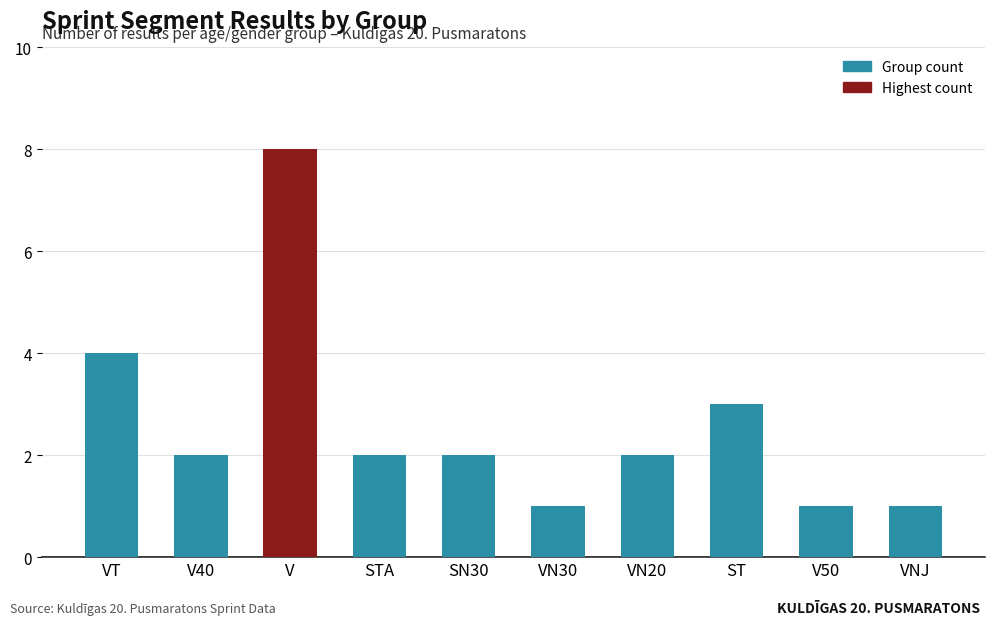

Reading right to left, what are all the values shown in this chart?

1	1	3	2	1	2	2	8	2	4